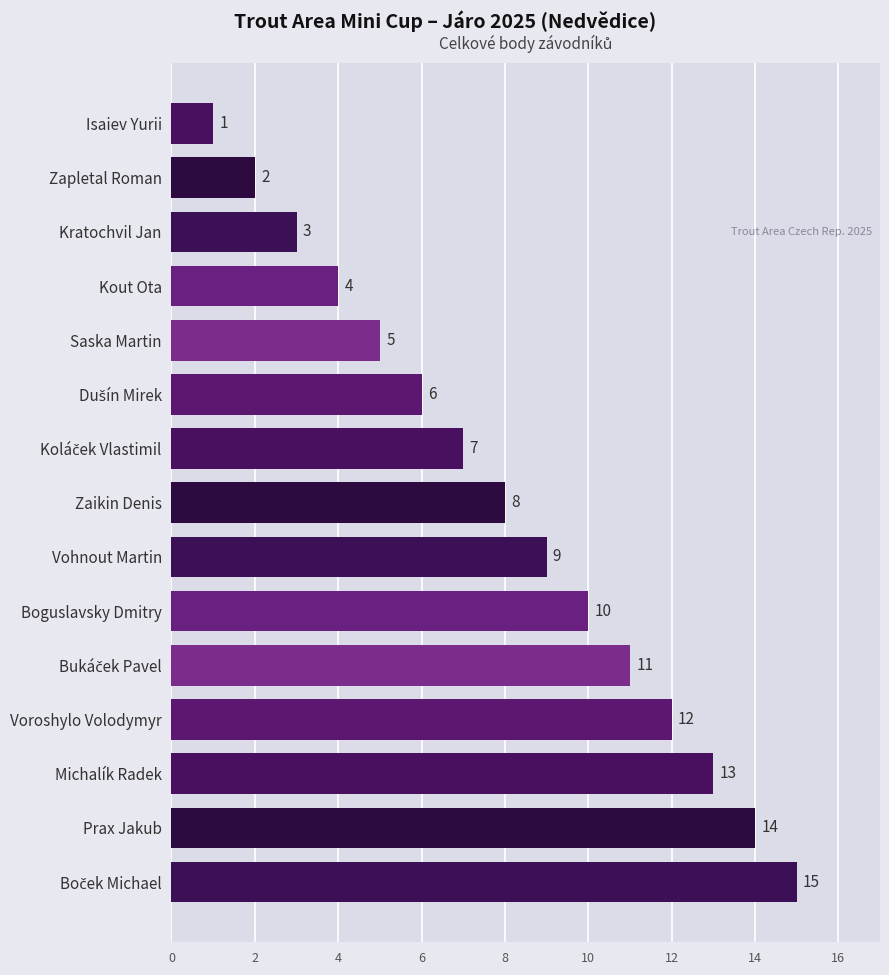

What is the change in value from Saska Martin to Isaiev Yurii?

-4